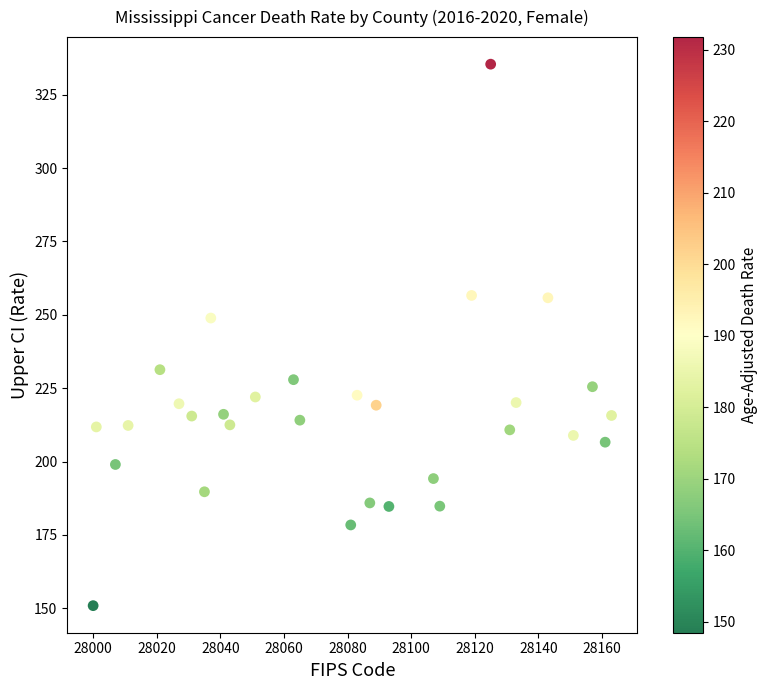

What Y value in the scatter plot is closest to 243?

248.9